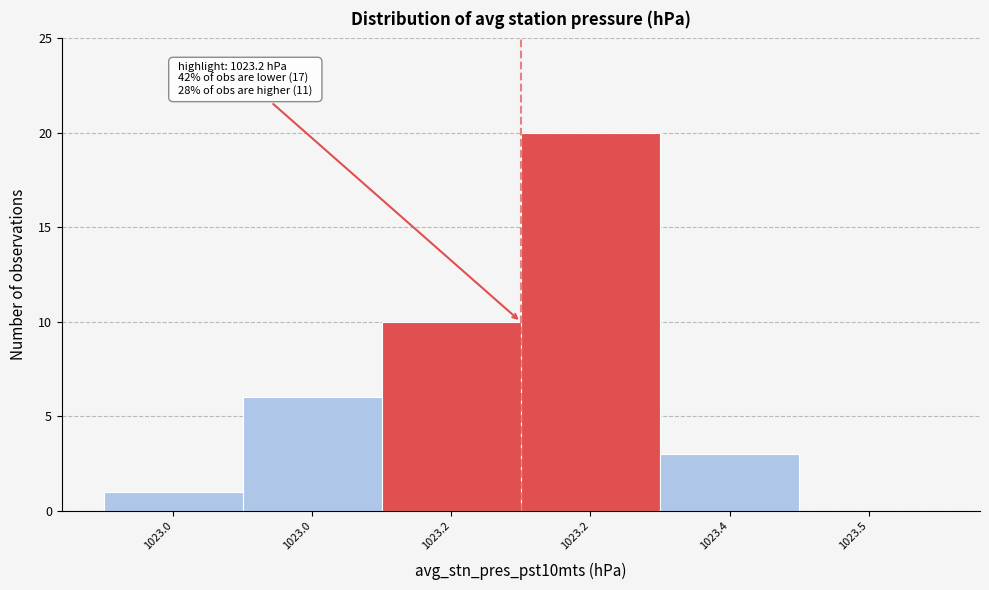

How many values are above zero?

5